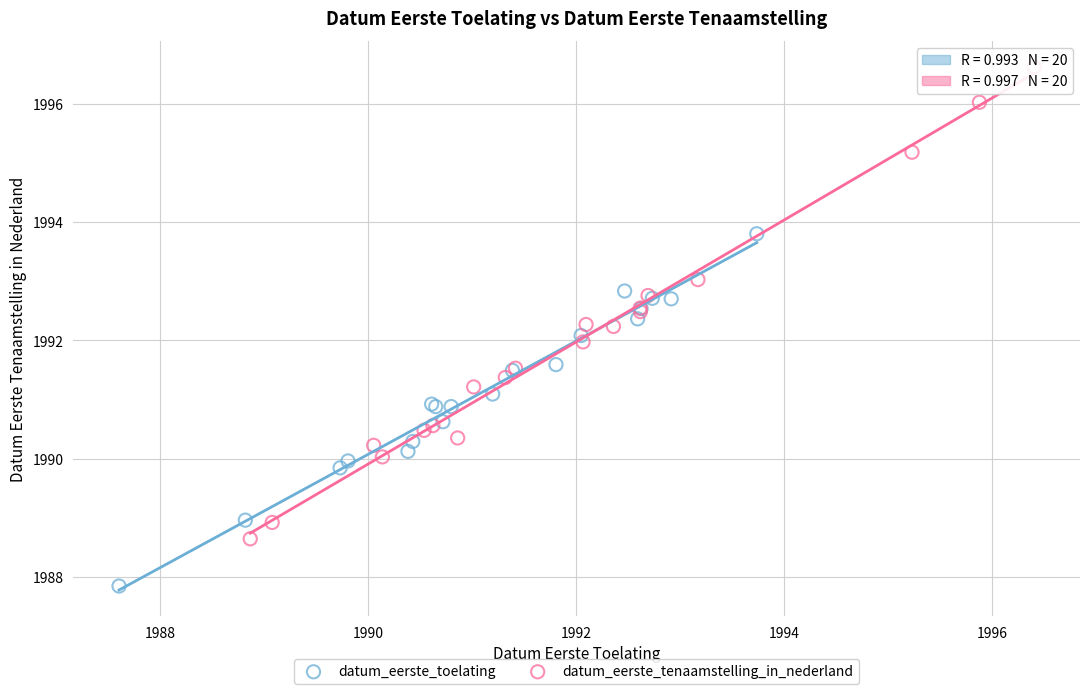

Which series has the widest spread of Y values?

datum_eerste_tenaamstelling_in_nederland